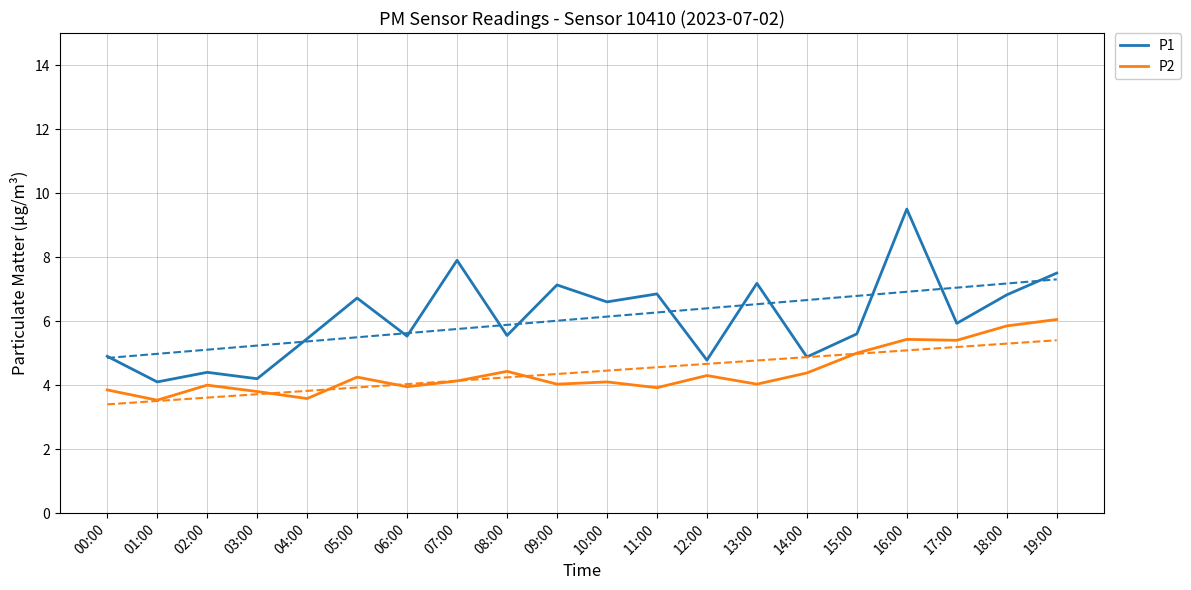

Which category has the lowest value across all series?

01:00